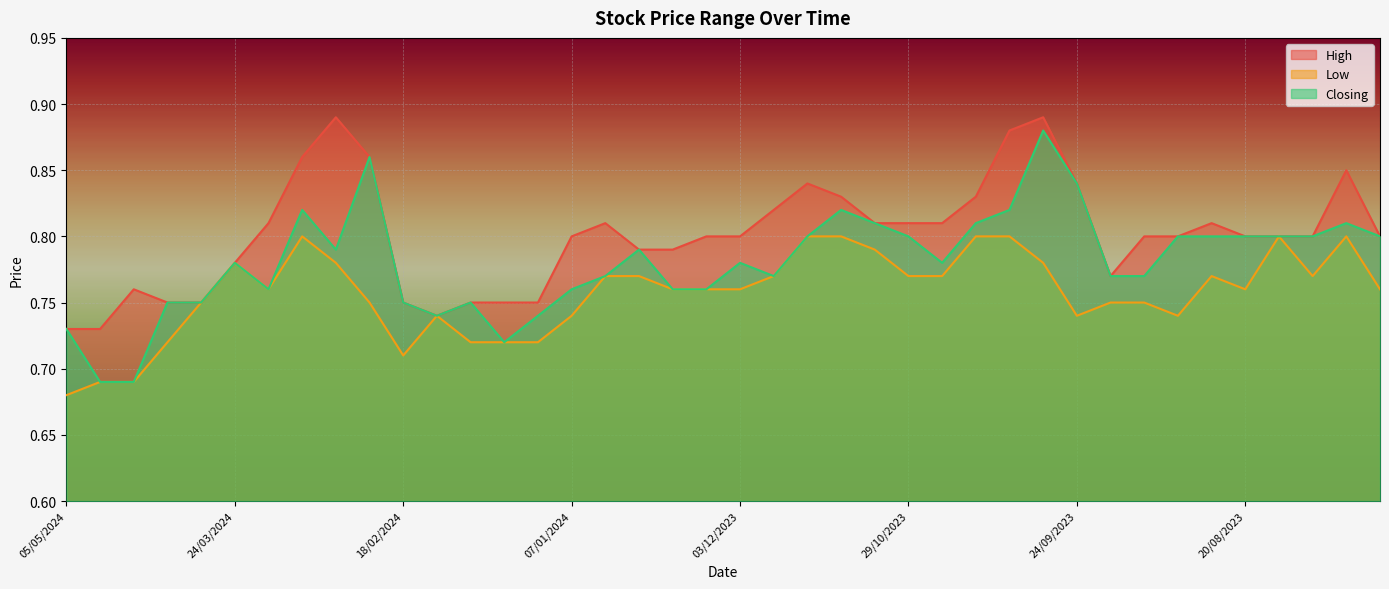

The value of Closing at 24/03/2024 is 0.8. True or false?

True